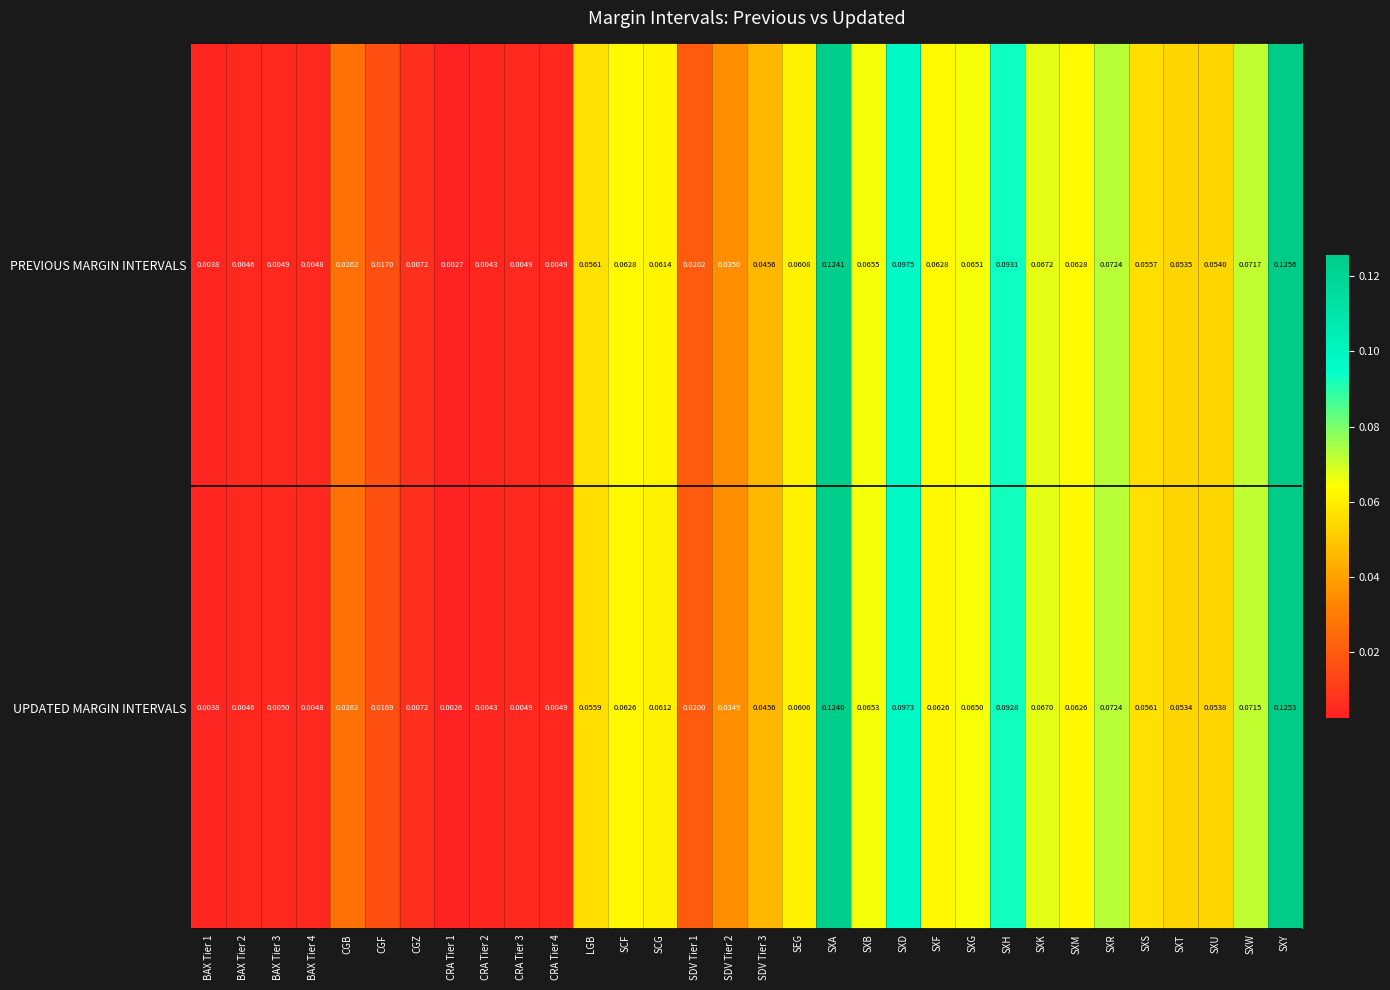

Rank the series by their maximum value, from lowest to highest.

UPDATED MARGIN INTERVALS, PREVIOUS MARGIN INTERVALS